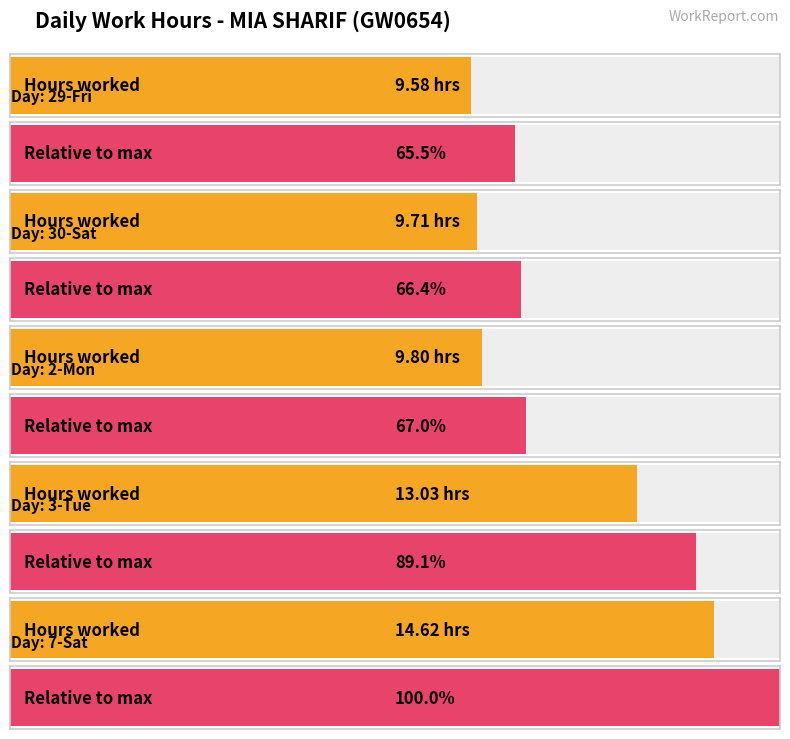

What is the label of the 1st bar from the right?

7-Sat